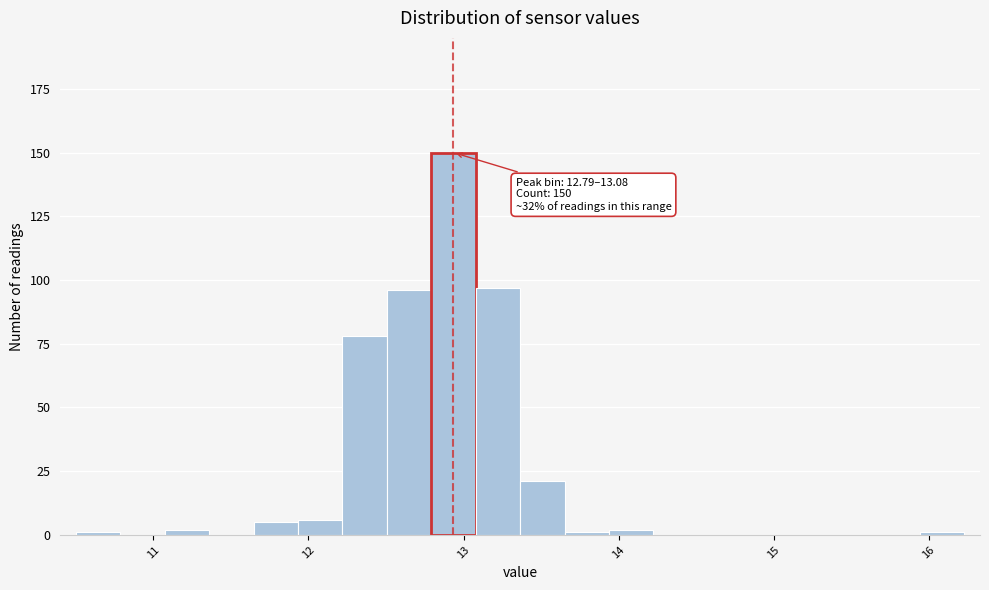

Read against the x-axis, roughly where is the centre of the tallest bar?

12.9